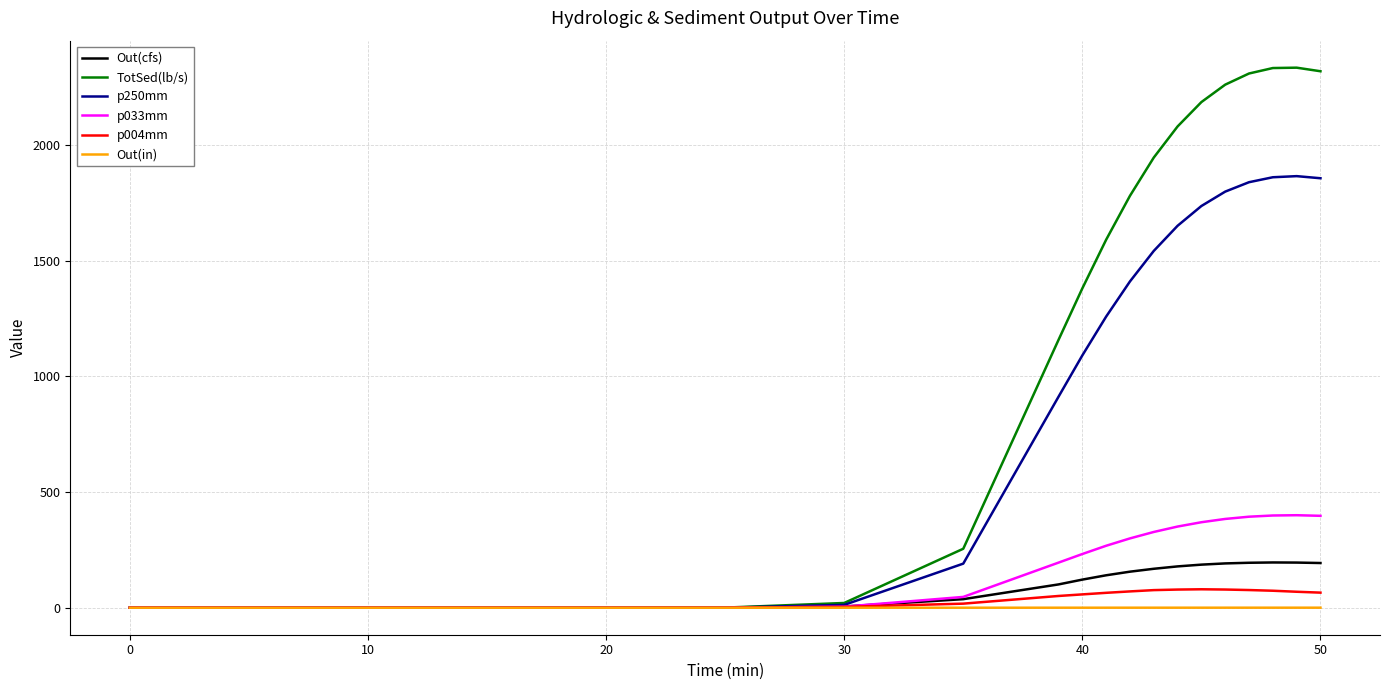

Which series has the largest range (max minus min)?

TotSed(lb/s)